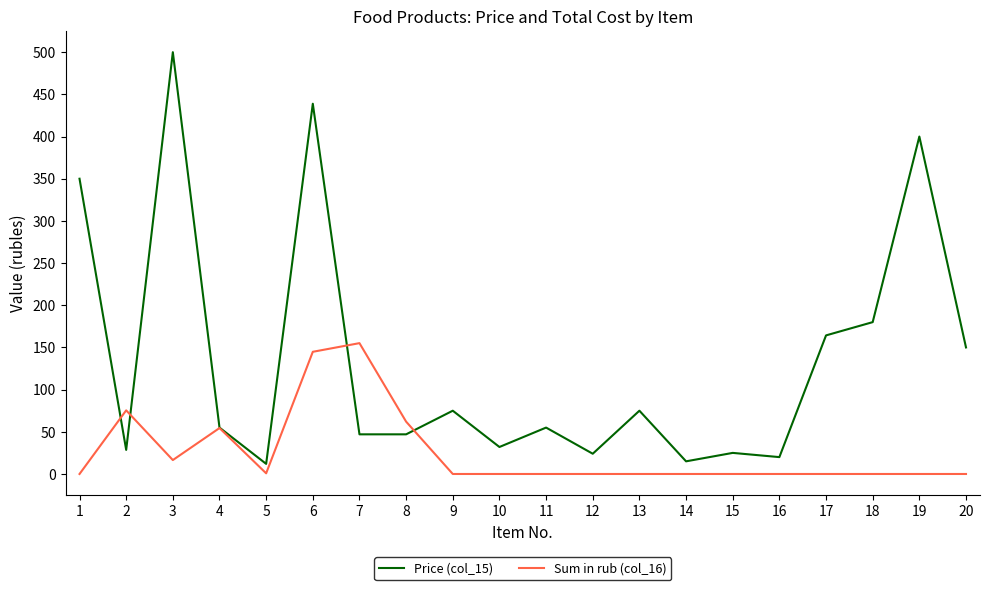

What is the highest value of the Sum in rub (col_16) series?

155.1